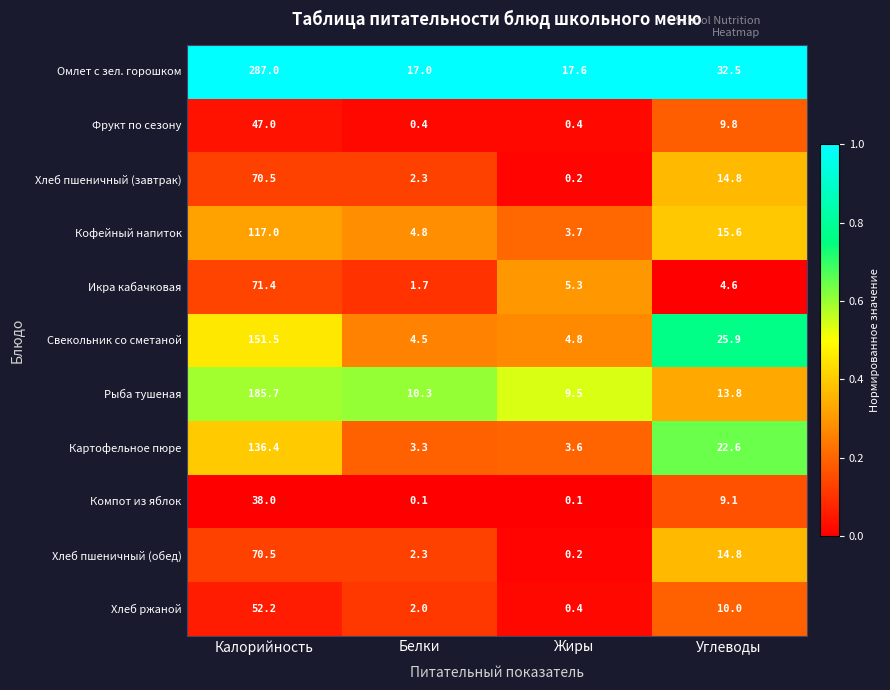

What is the average value of the Хлеб ржаной series?

16.2